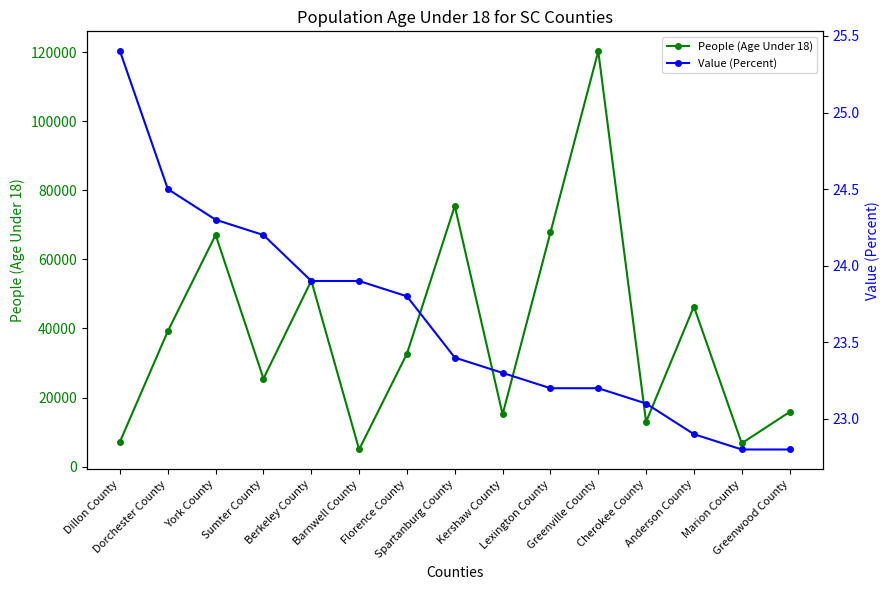

What is the highest value of the People (Age Under 18) series?

120242